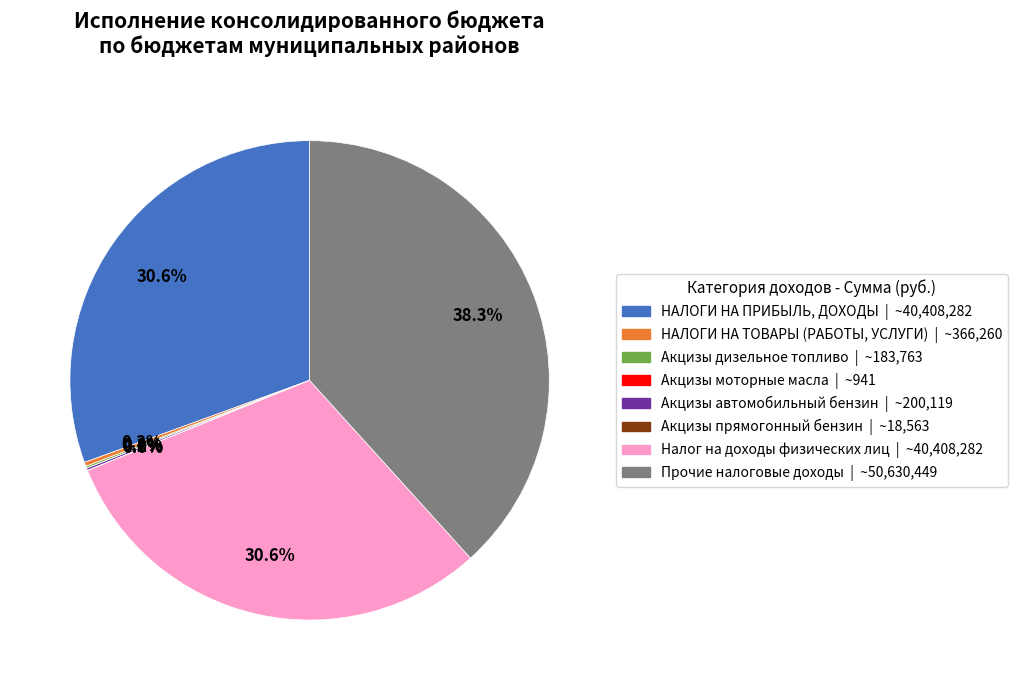

Is there any slice that represents more than half of the pie?

No